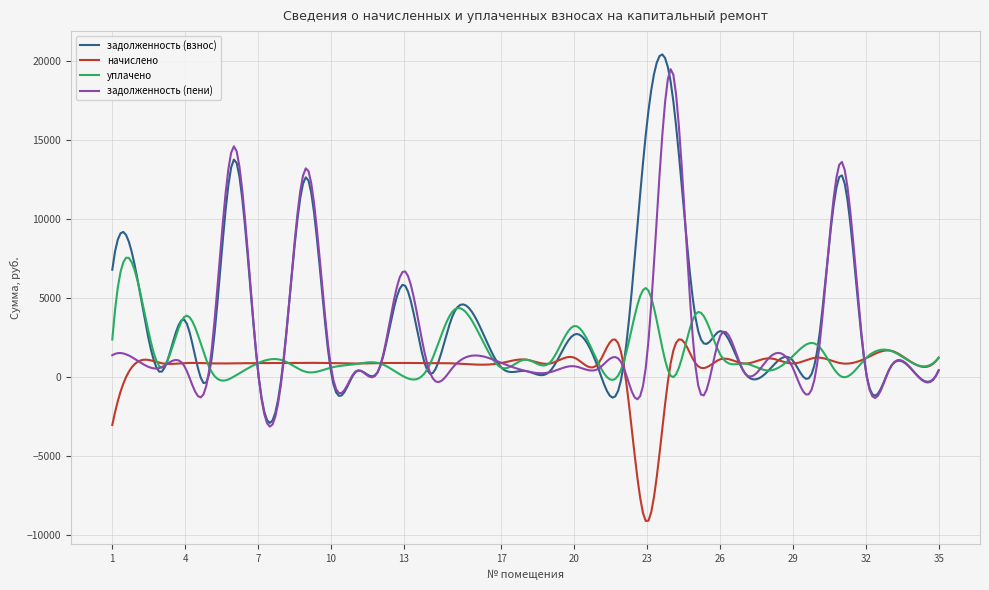

What is the smallest value displayed?

-9134.6